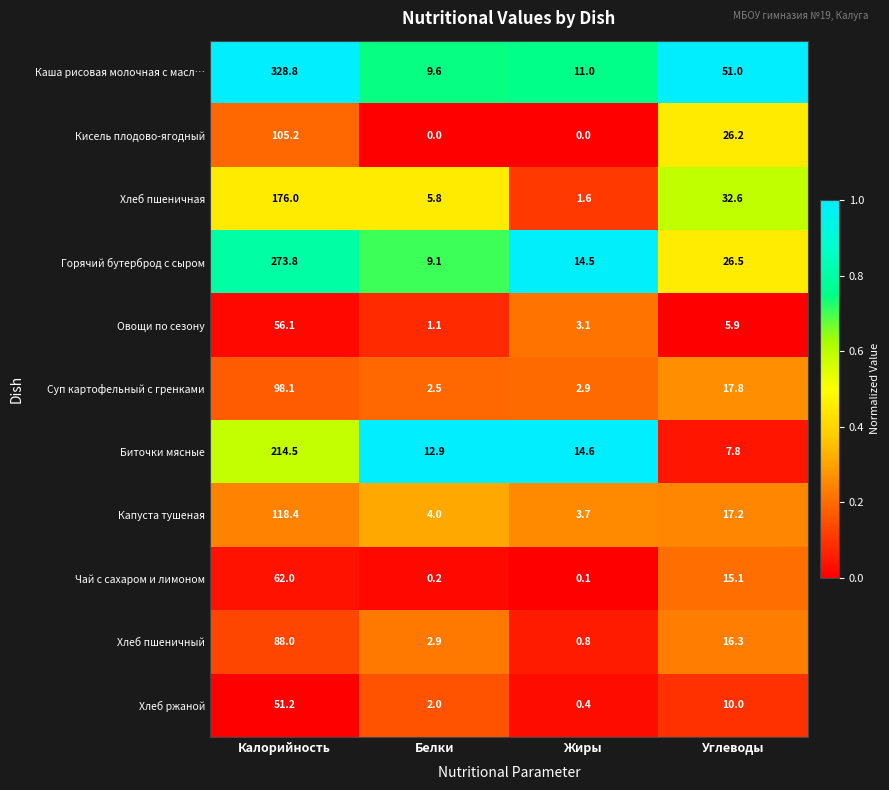

Which series has the widest spread of values?

Каша рисовая молочная с масл…